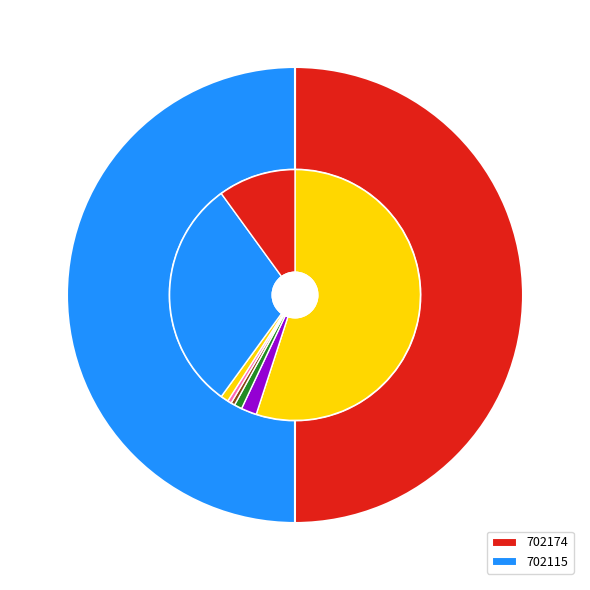

To the nearest percent, what portion does 702174 represent?

50%